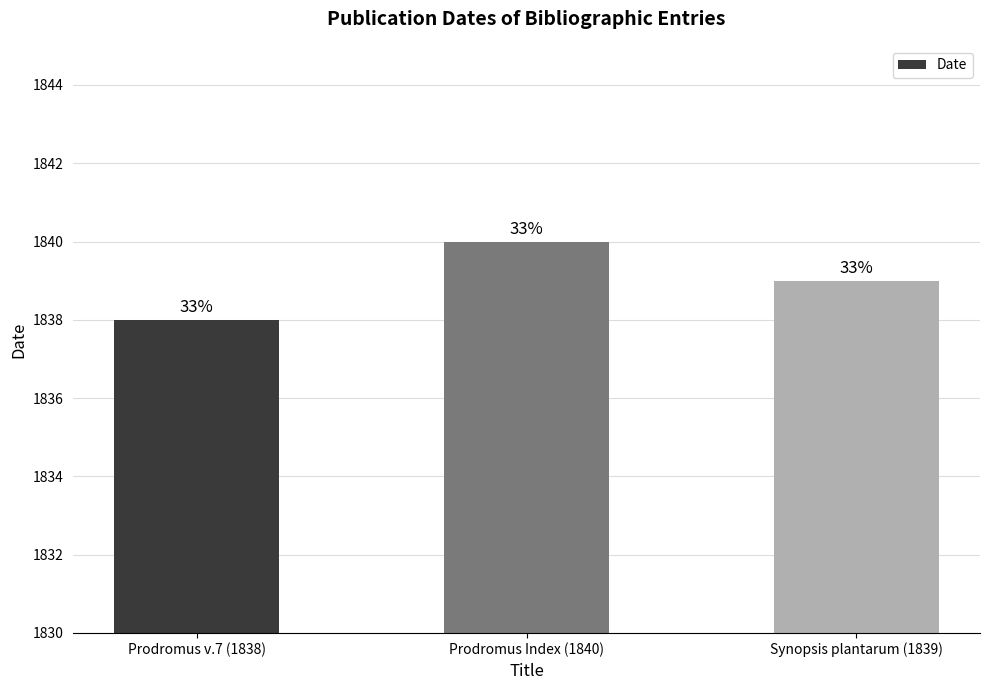

What is the average value?

1839